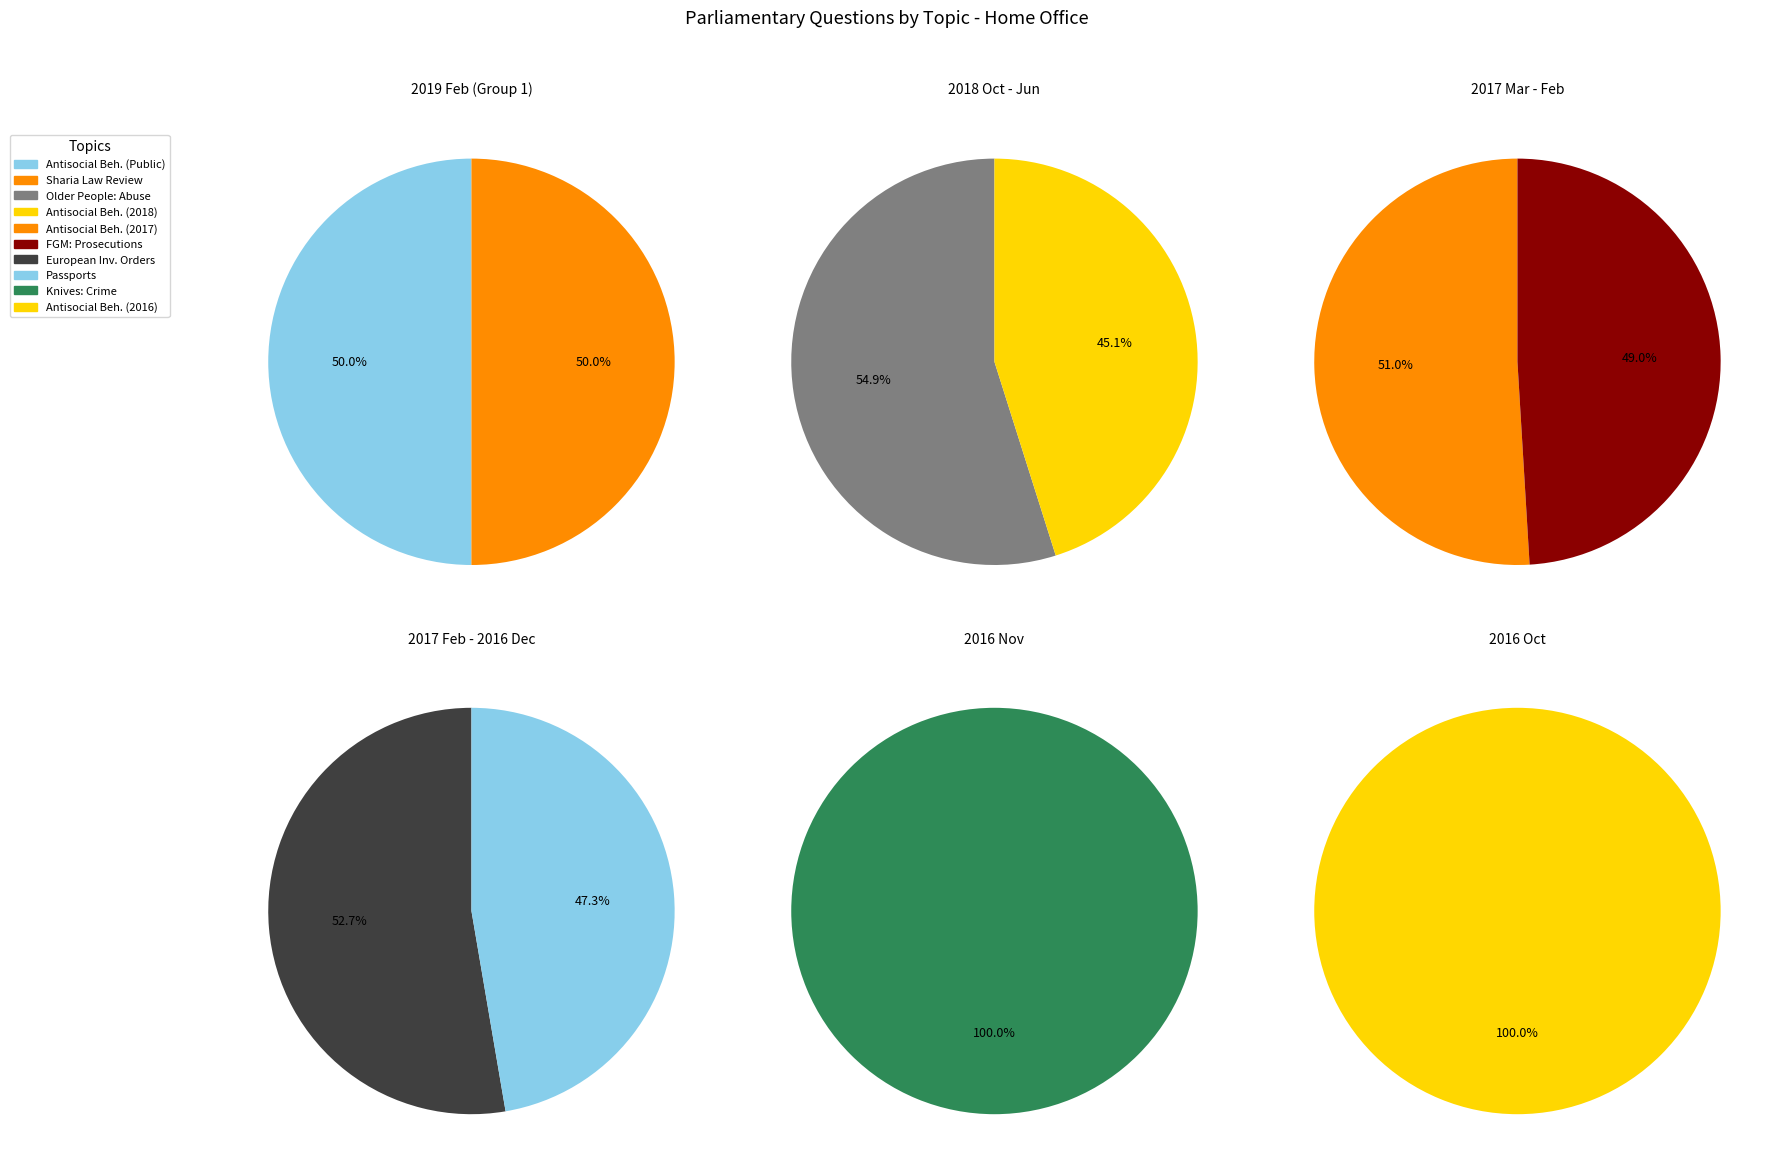

Count the number of slices in the pie.

10